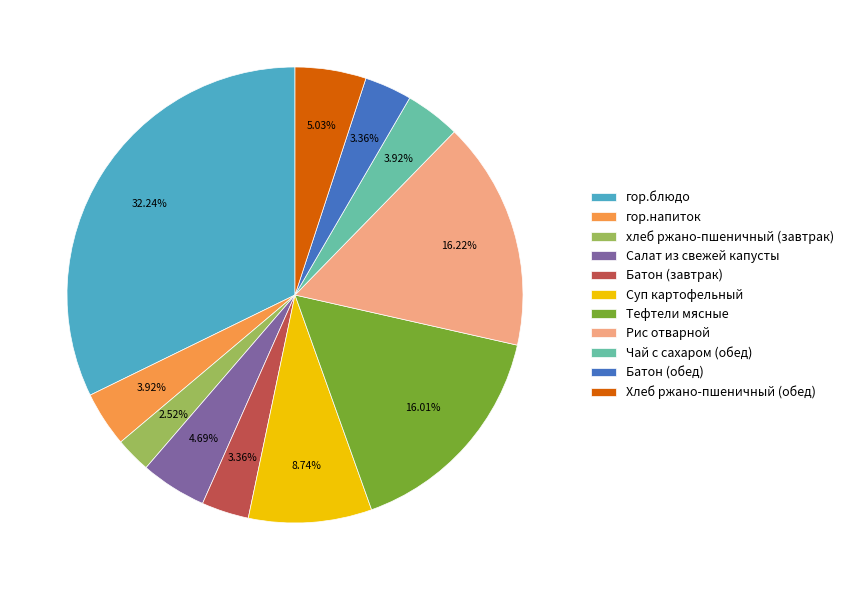

To the nearest percent, what is the combined percentage of Хлеб ржано-пшеничный (обед) and Салат из свежей капусты?

10%